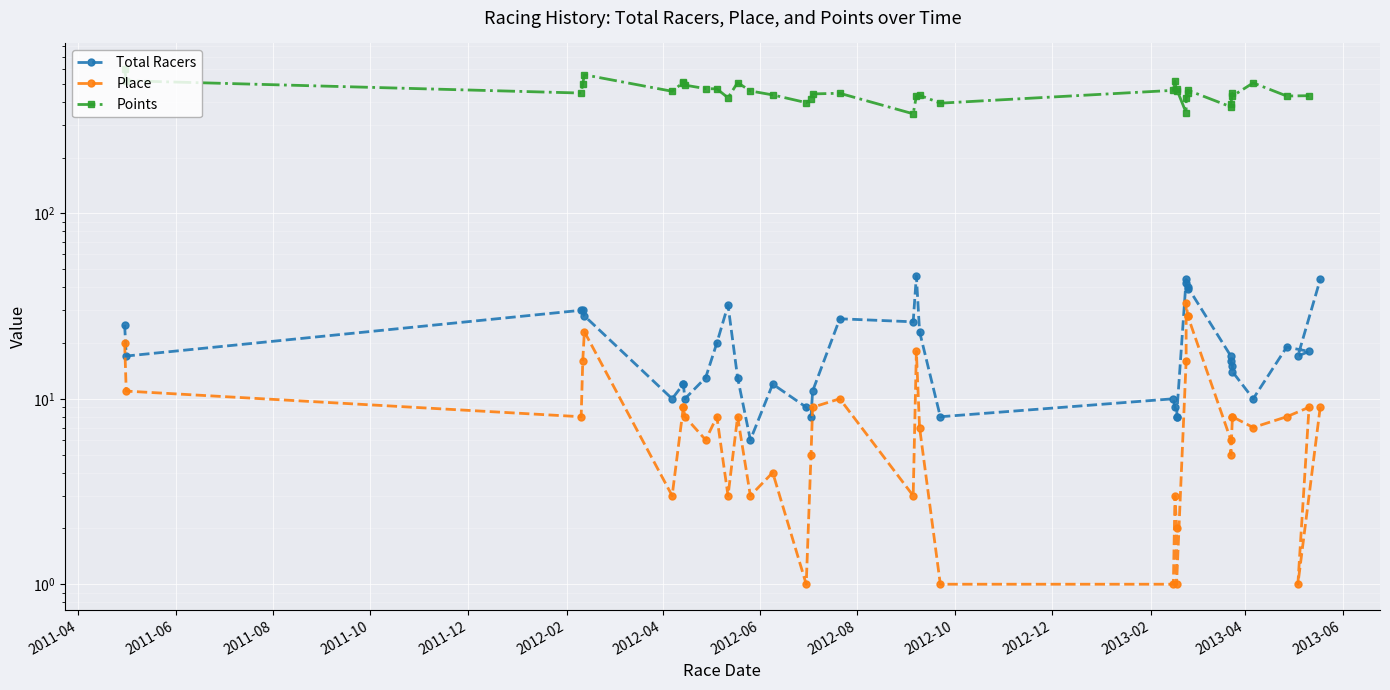

What is the greatest value displayed?

598.7